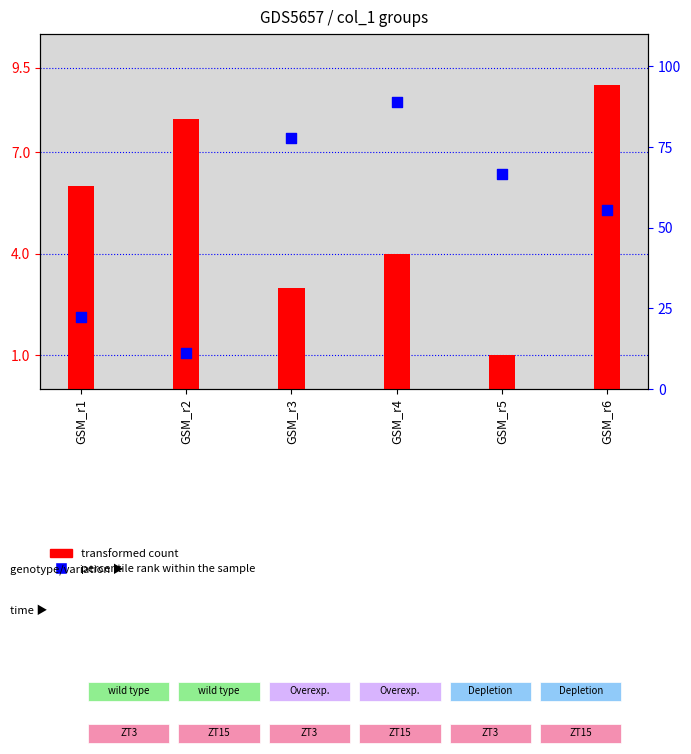

Which series has the largest total across all categories?

percentile rank within the sample